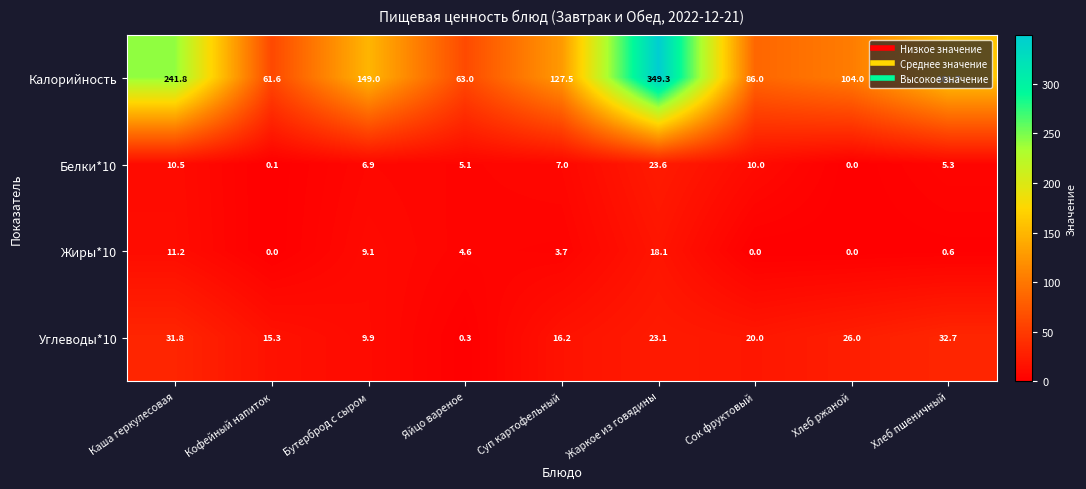

What is the highest value of the Жиры*10 series?

18.1